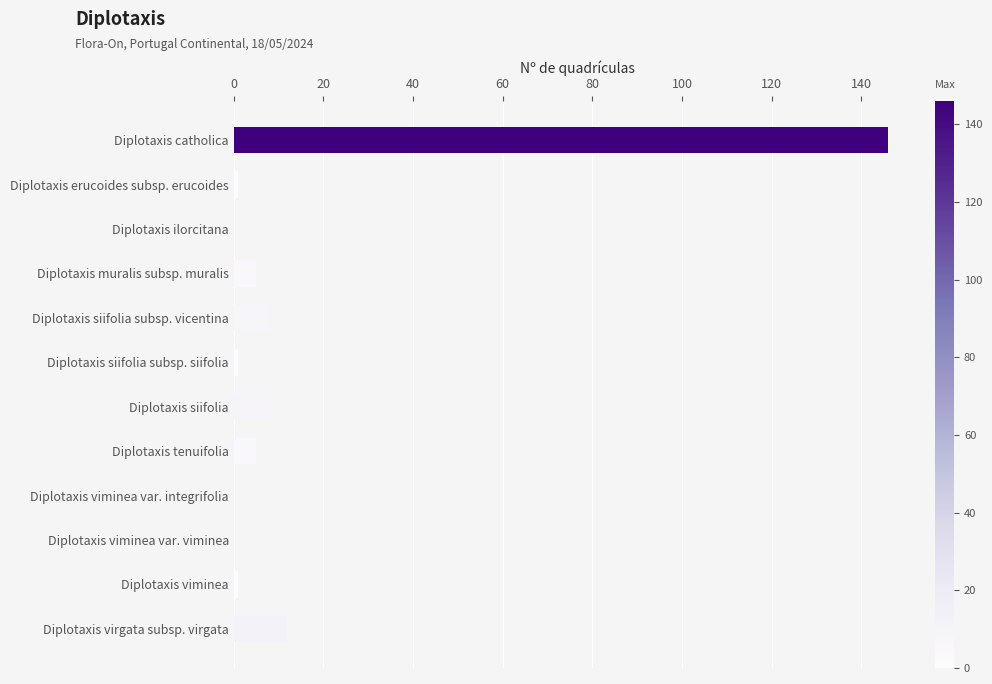

Is it true that the value at Diplotaxis siifolia is 15?

False